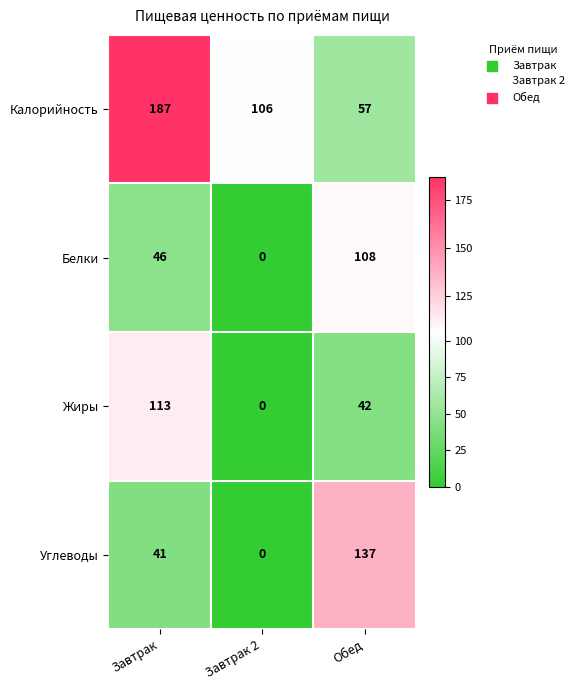

What is the maximum value shown in the chart?

187